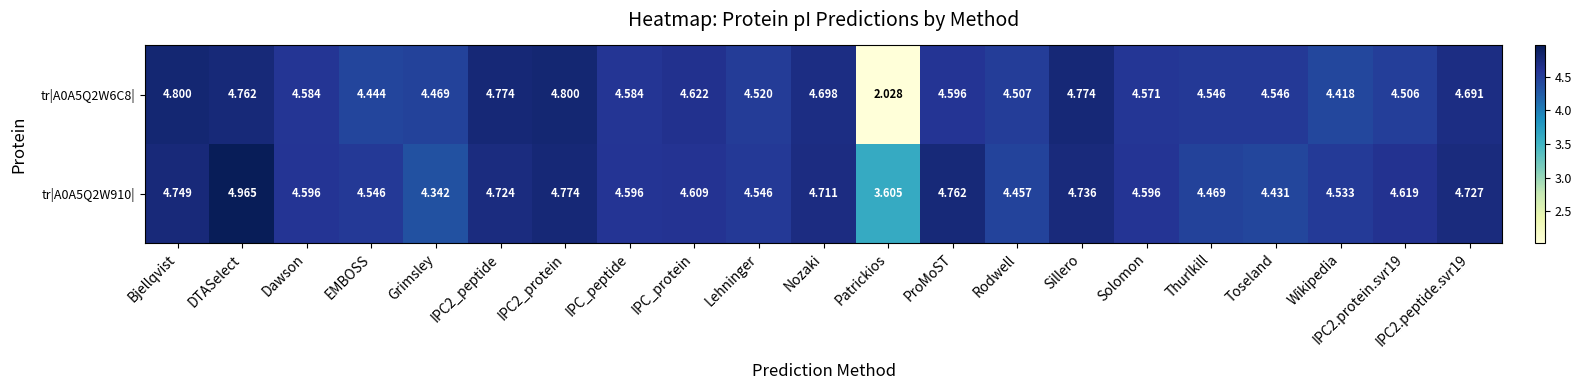

At how many categories does at least one series exceed 4?

20